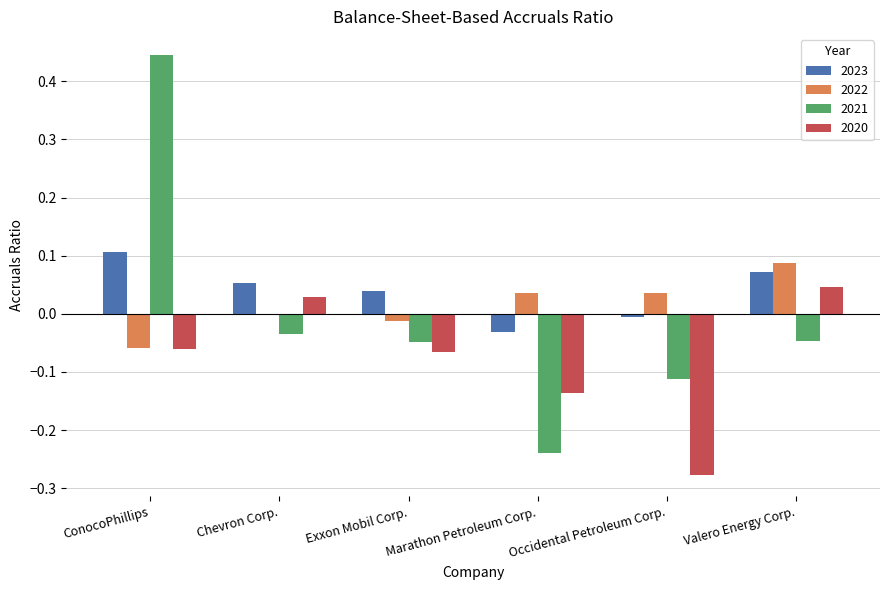

Which series has the largest range (max minus min)?

2021